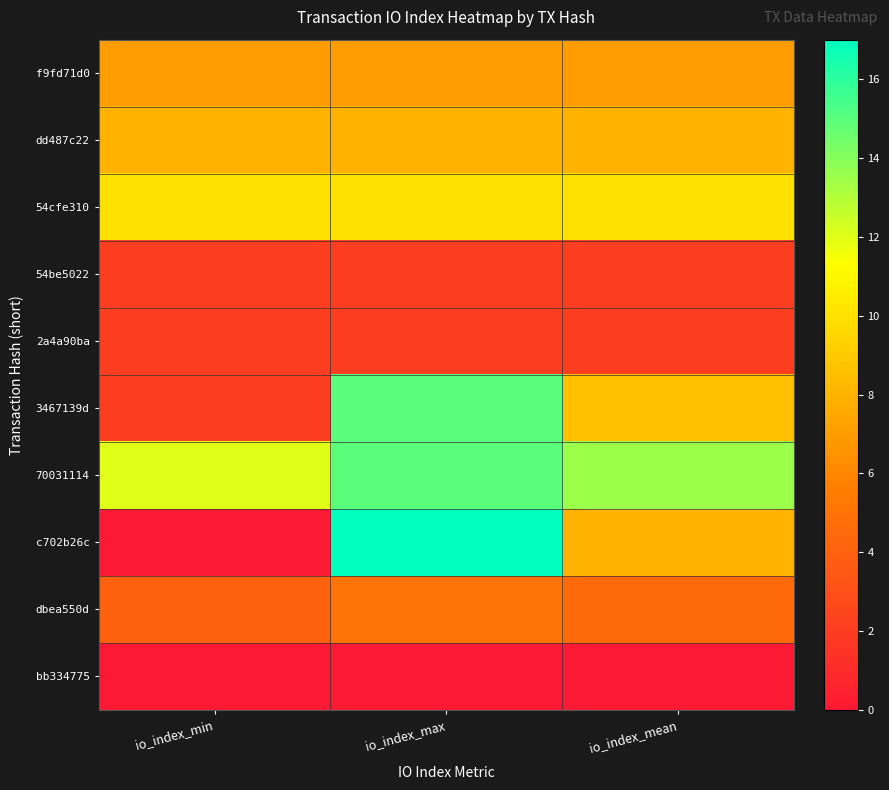

What is the sum of all f9fd71d0 values?

21.0